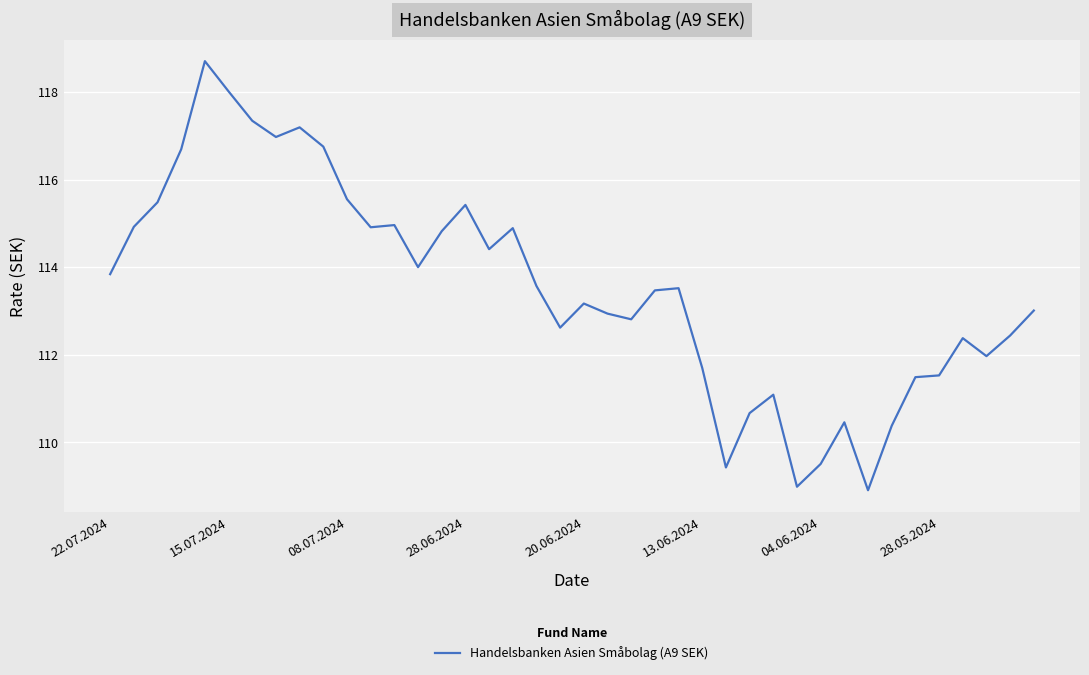

What is the greatest value displayed?

118.7